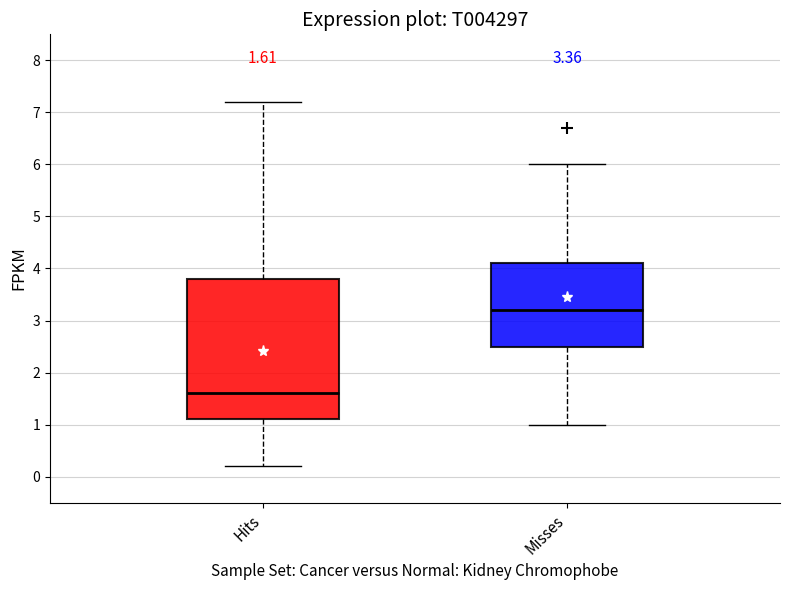

Which box has the highest median line?

Misses